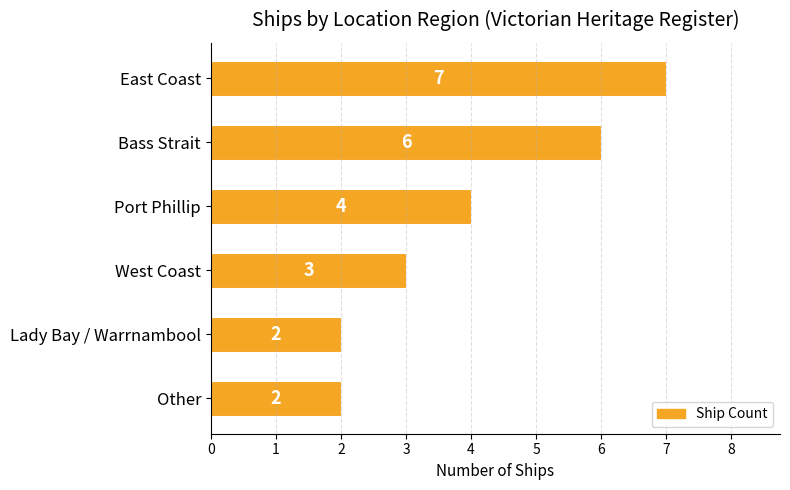

How many categories are shown in the chart?

6